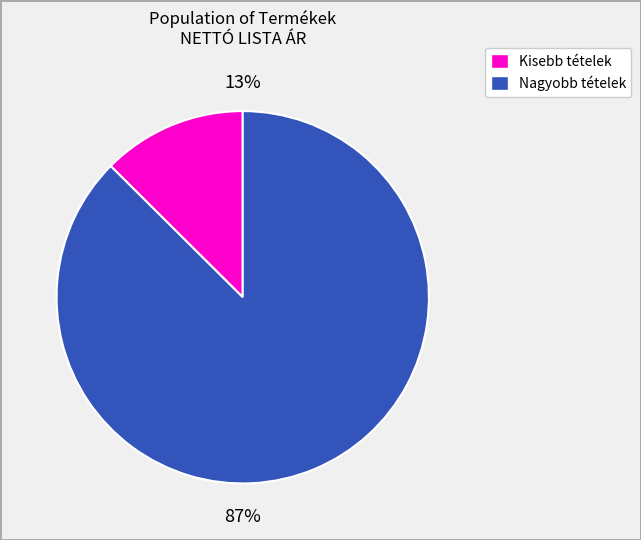

To the nearest percent, what is the average slice percentage?

50%